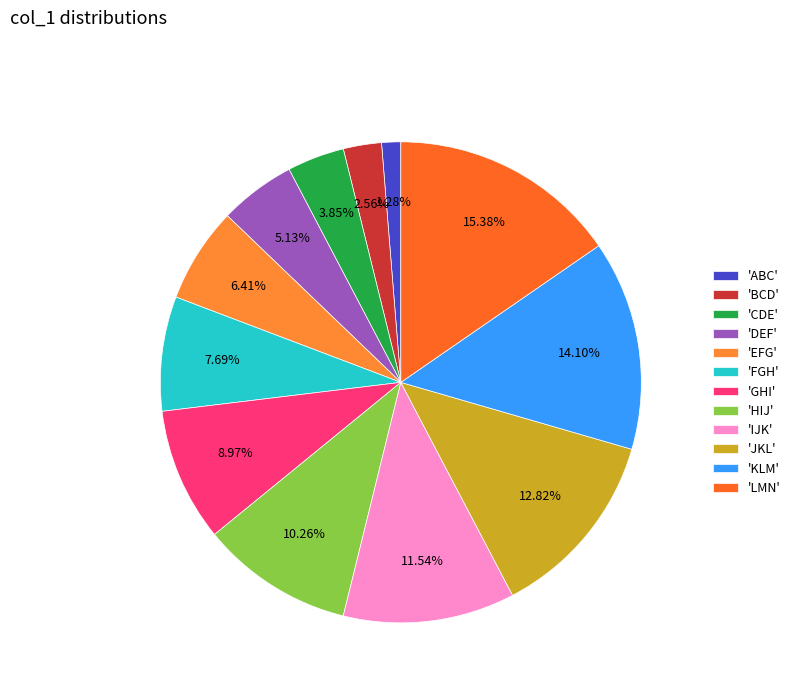

Is there a majority slice in this chart?

No